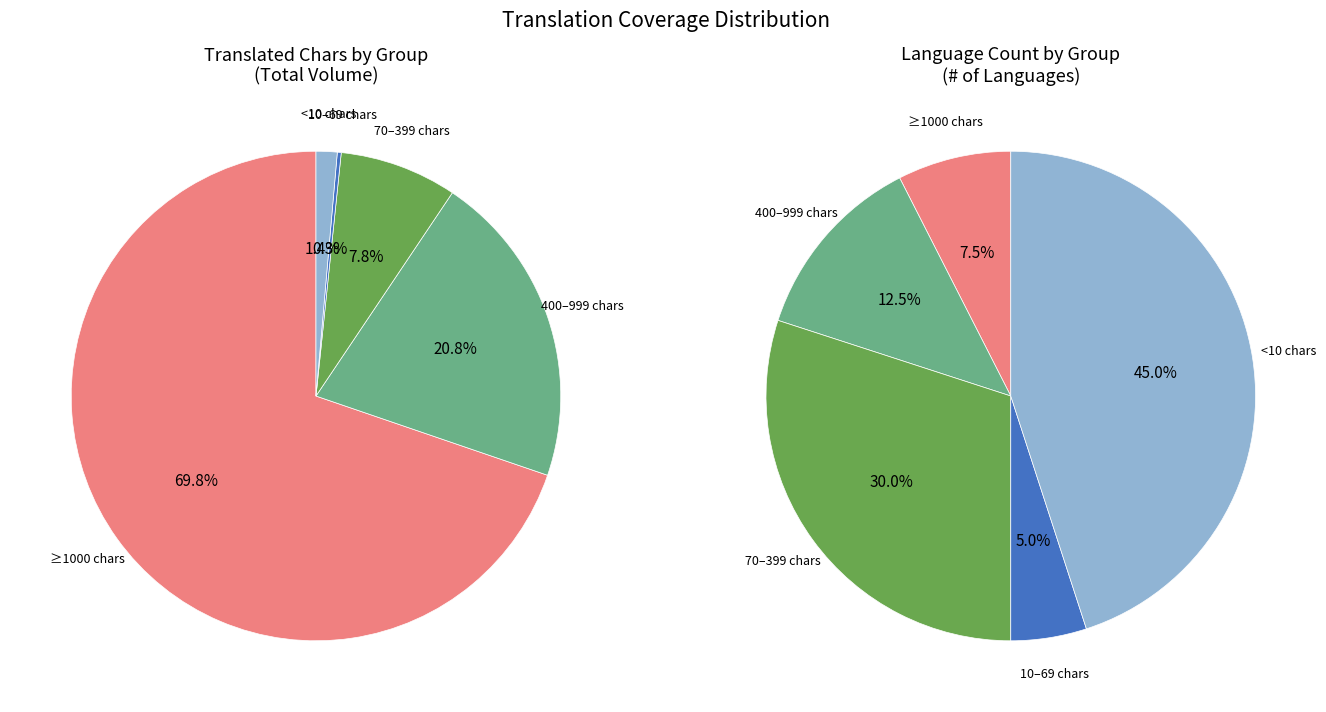

Is there a majority slice in this chart?

No